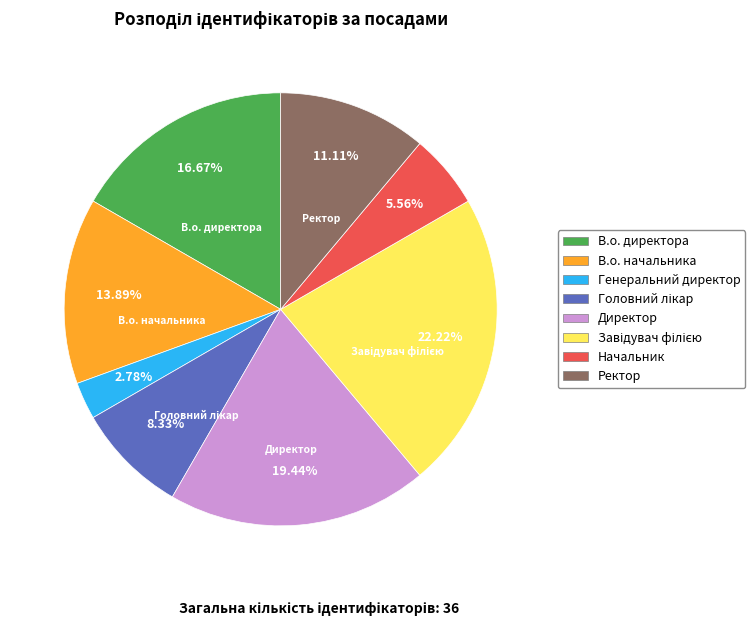

Approximately how many times larger is the value at Начальник compared to Директор?

0.3